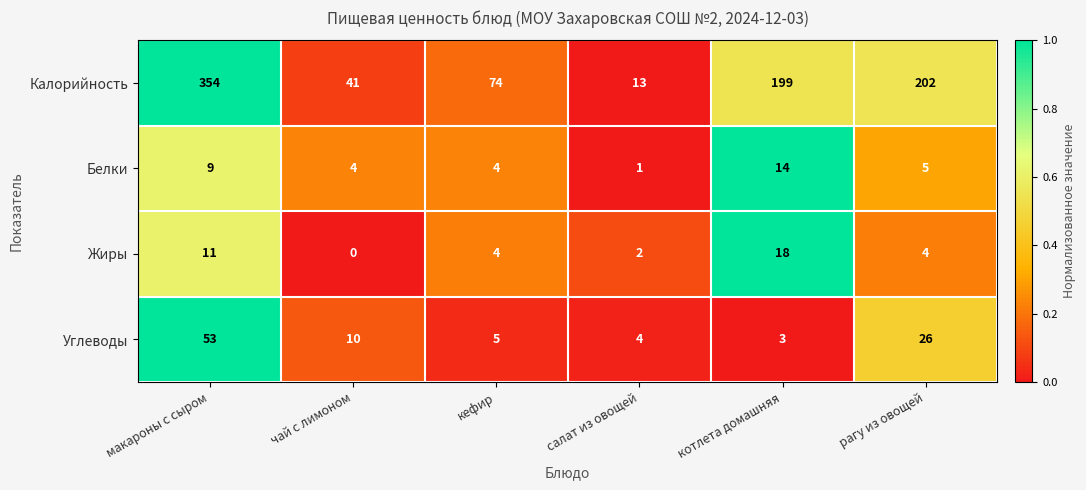

True or false: Белки has a value of 7 at чай с лимоном.

False